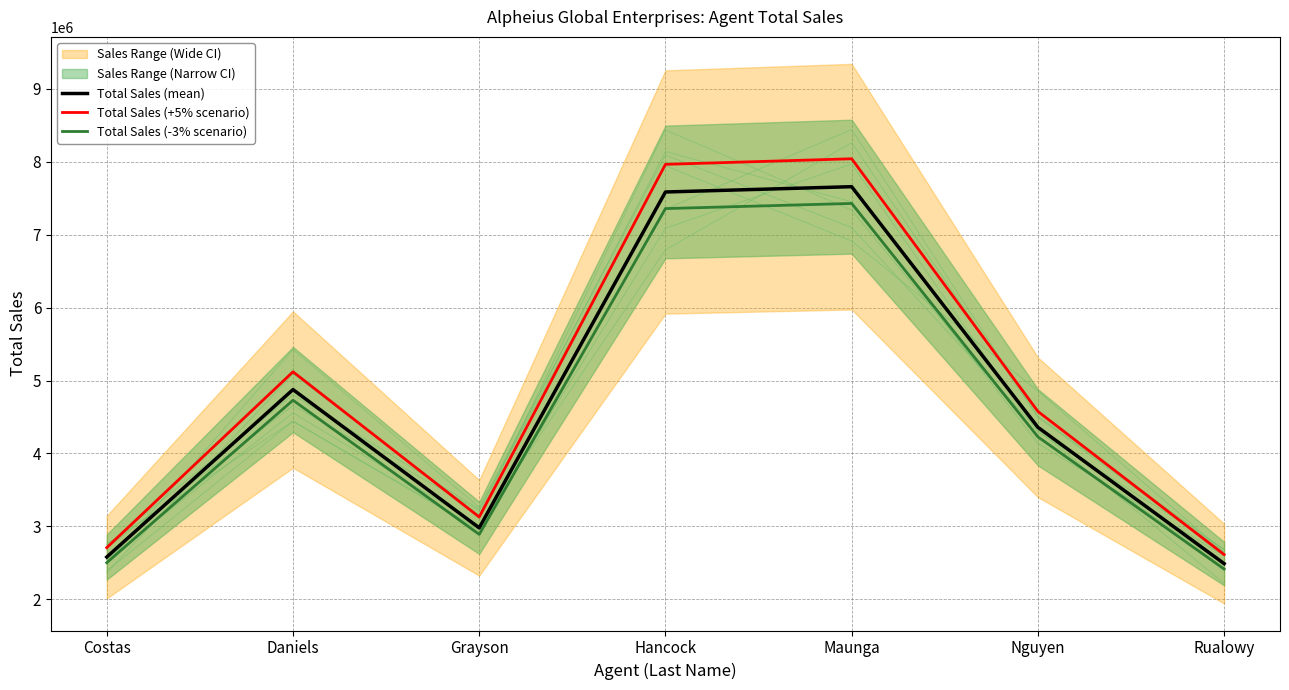

Count the number of categories in the chart.

7